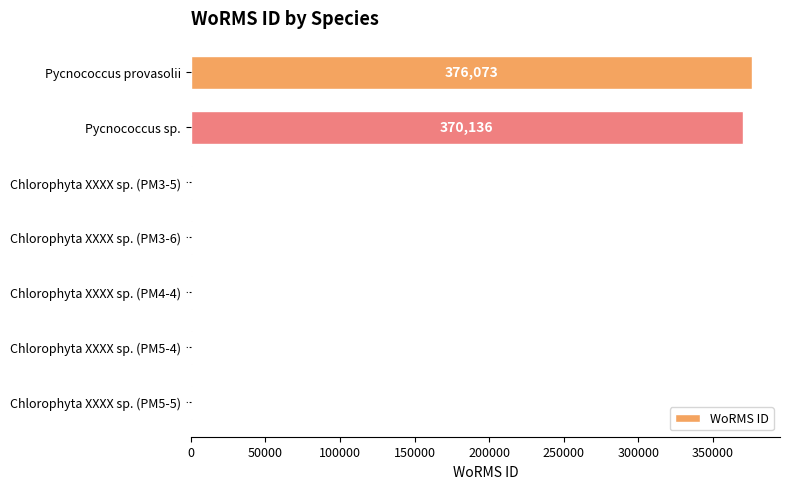

The chart shows a value of 801 at Chlorophyta XXXX sp. (PM3-5). True or false?

True